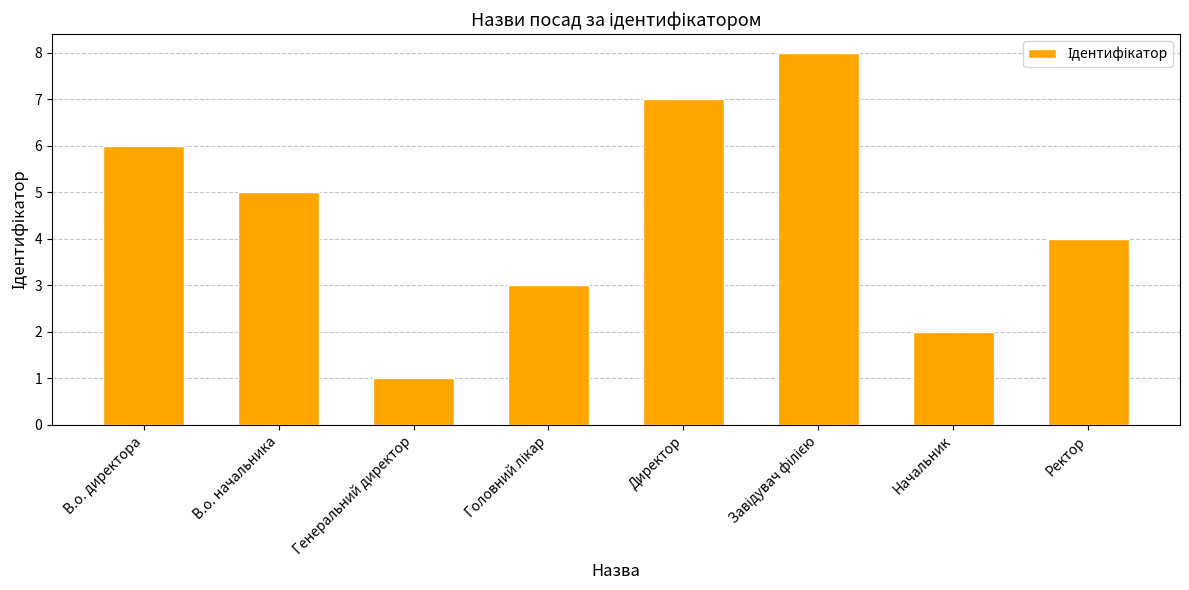

What is the greatest value displayed?

8